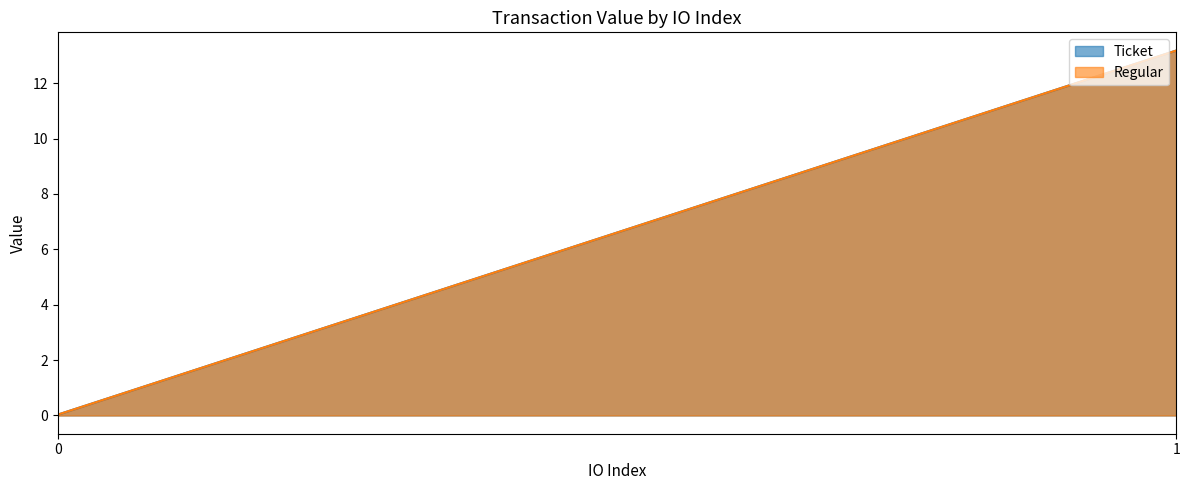

Rank the series by their maximum value, from lowest to highest.

Ticket, Regular